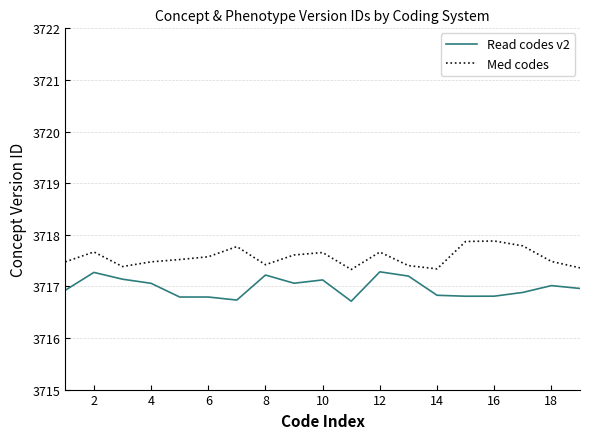

True or false: Read codes v2 and Med codes cross at least once.

False